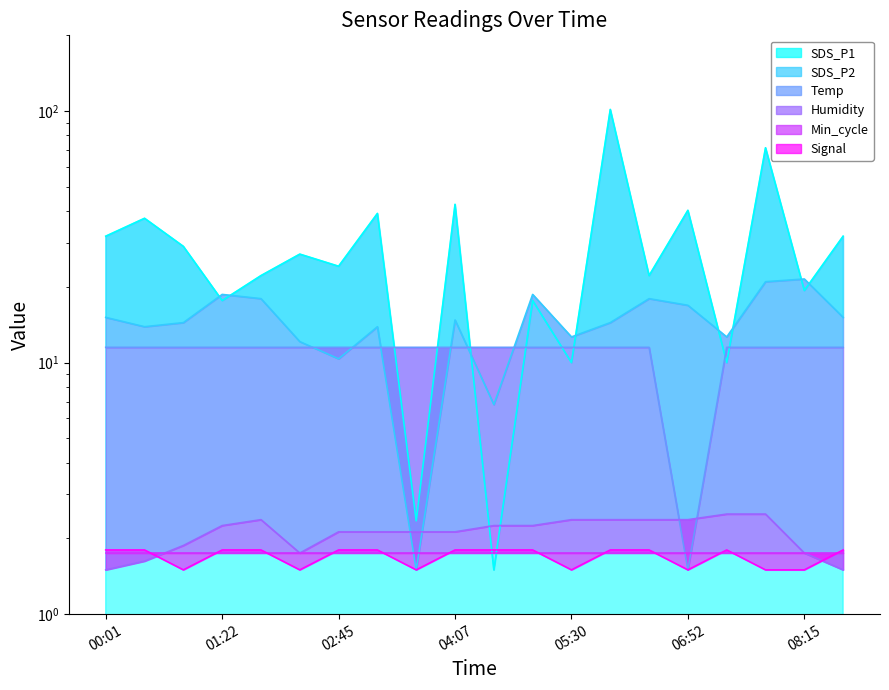

Does the chart display data point markers on the line(s)?

No